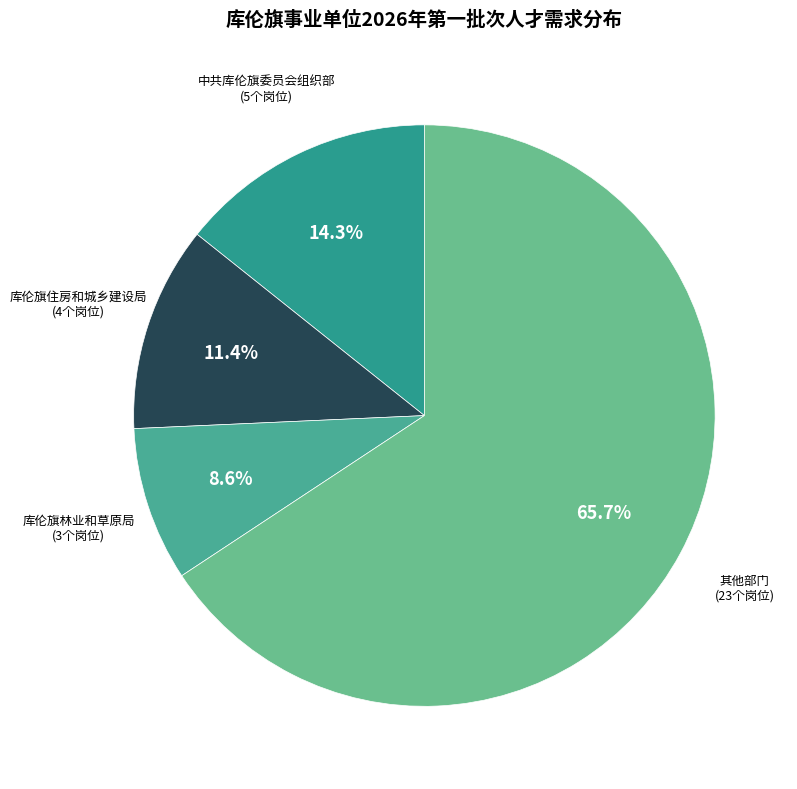

Which slice is the largest?

其他部门